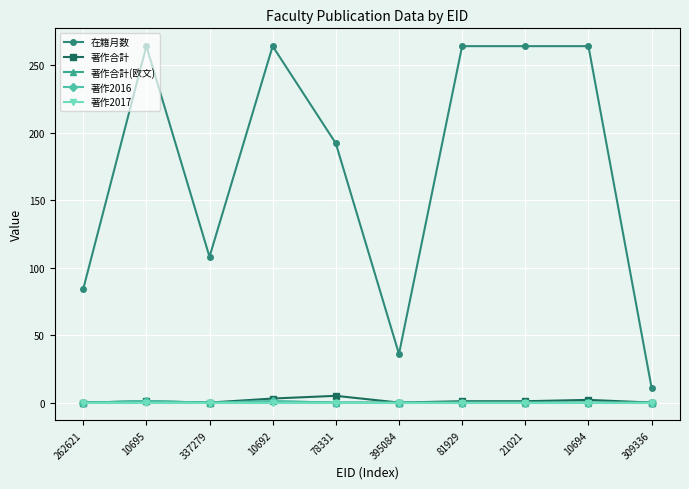

What is the total value across all series at 337279?

108